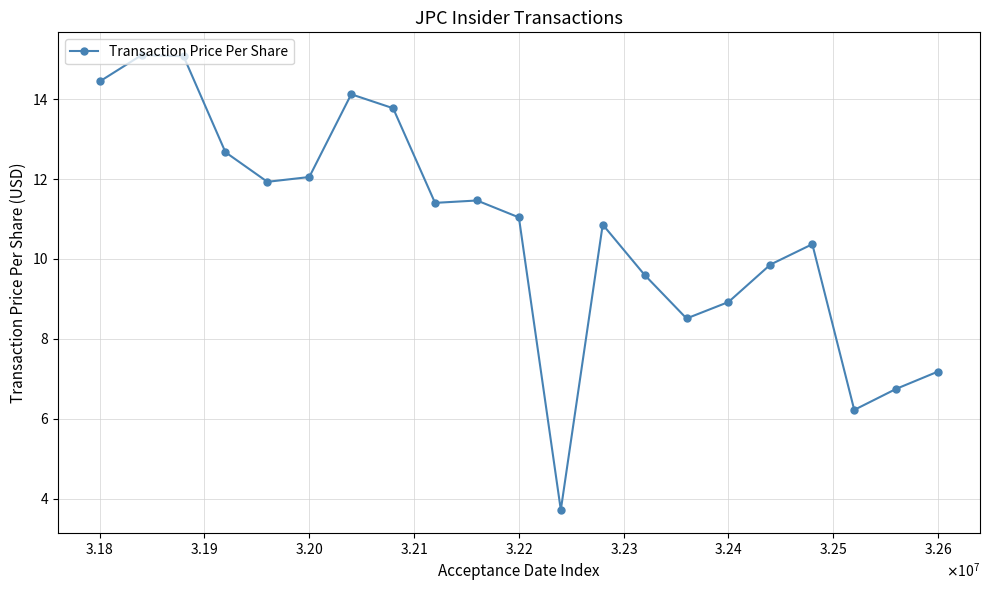

Does the chart display data point markers on the line(s)?

Yes